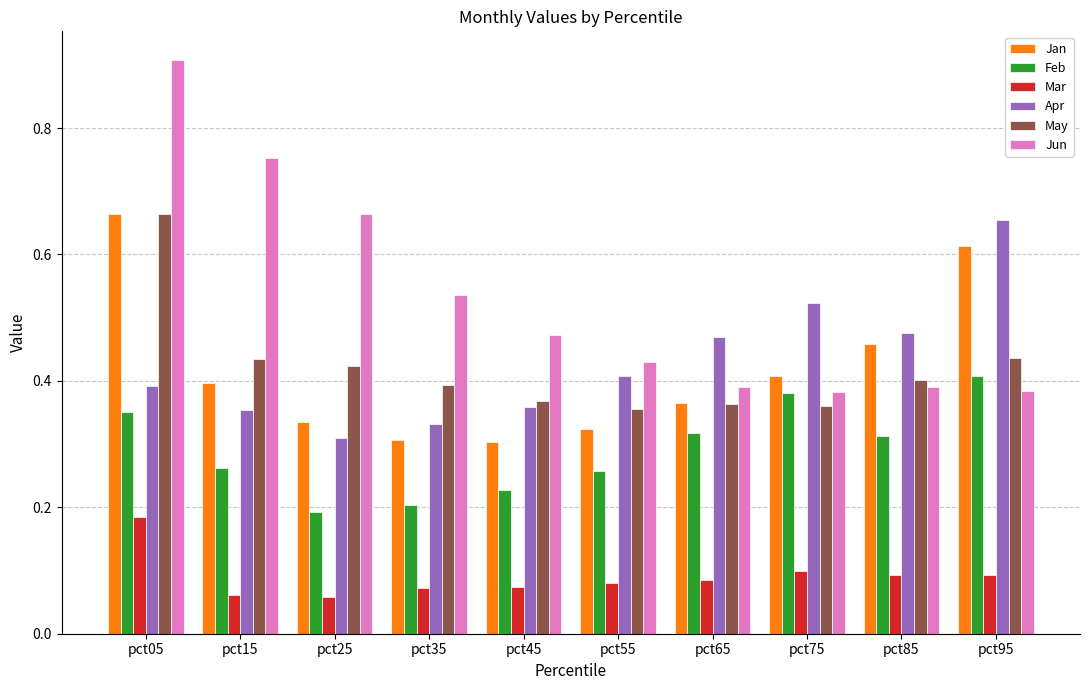

True or false: May has a value of 0.5 at pct65.

False